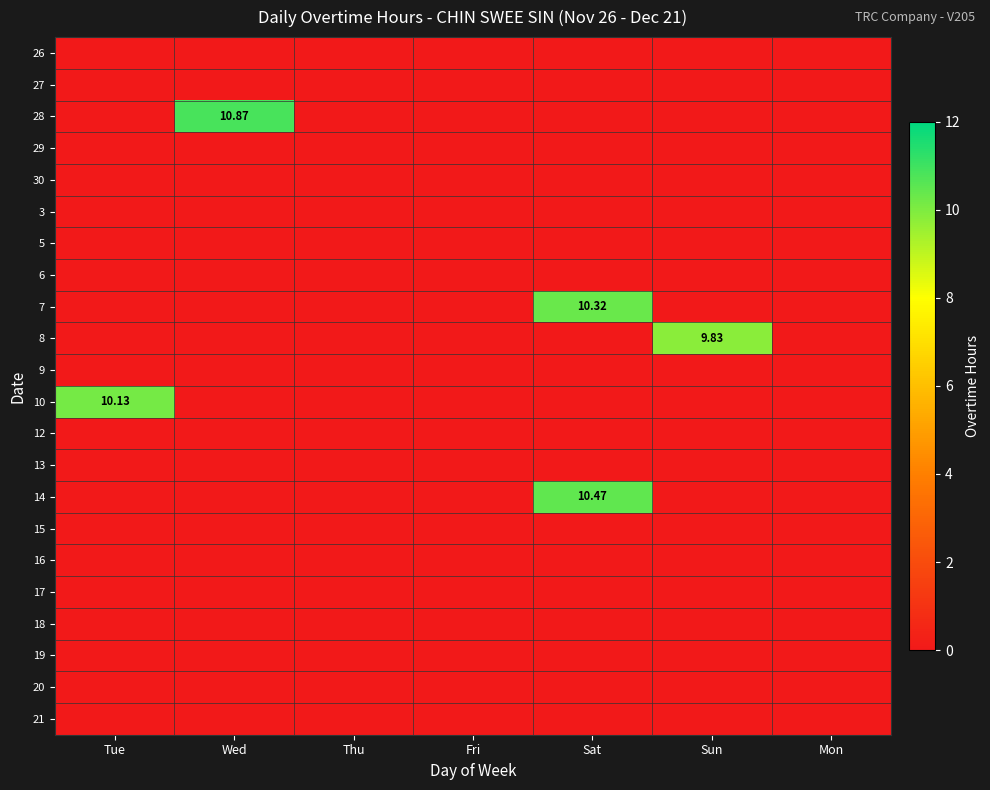

At which category is the sum across all series the highest?

Sat